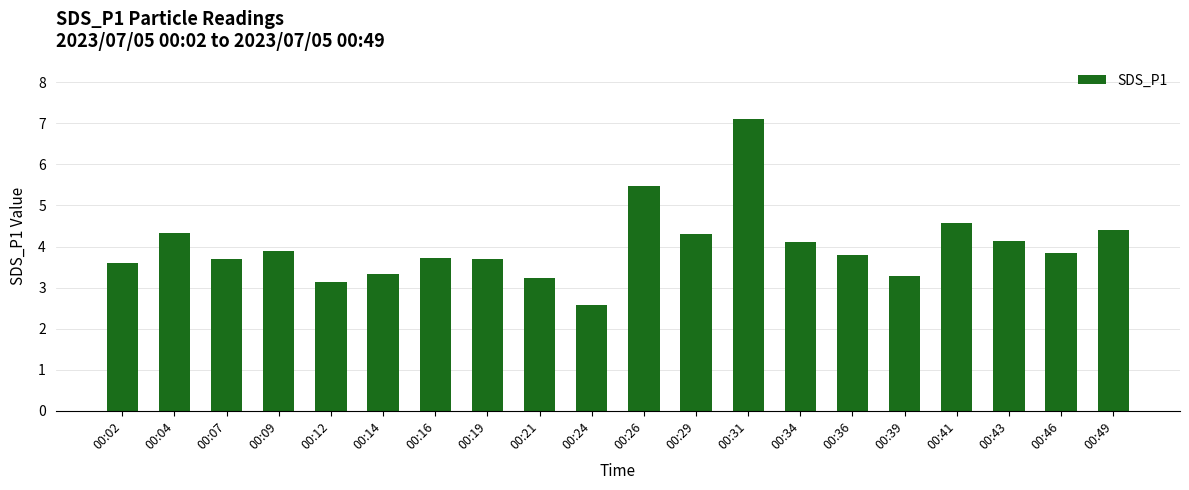

What is the maximum value shown in the chart?

7.1